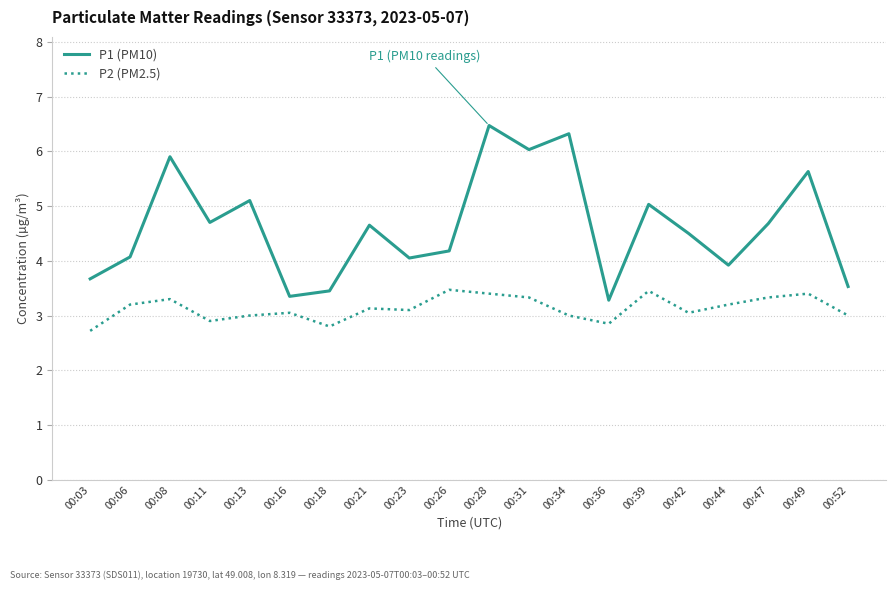

At 00:34, list the series in order from largest to smallest.

P1 (PM10), P2 (PM2.5)